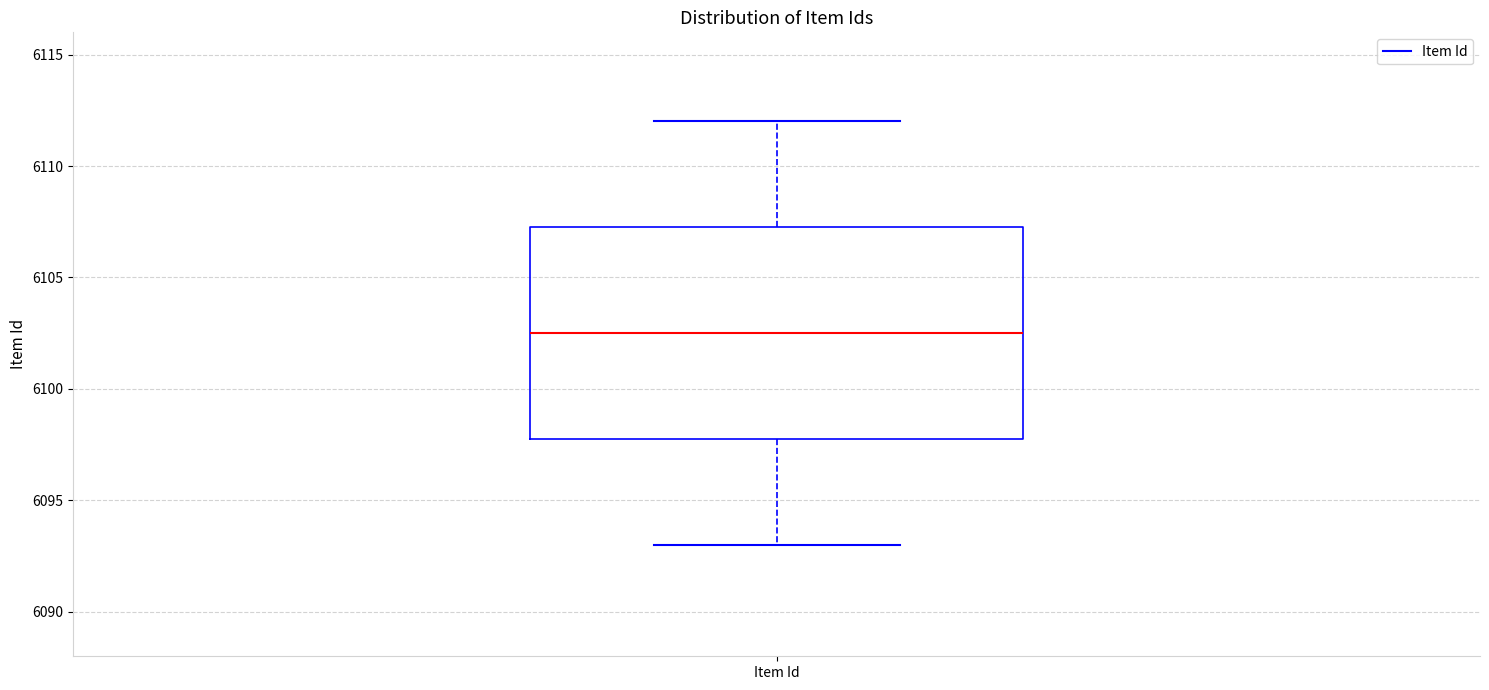

Transcribe this box plot: give where the median line is, the range the box spans, and where the two whiskers end, as read against the y-axis. The values are not printed on the chart, so give them approximately, as read against the axis.

median 6102.5, box 6098.0 to 6107.5, whiskers 6093.0 to 6112.0